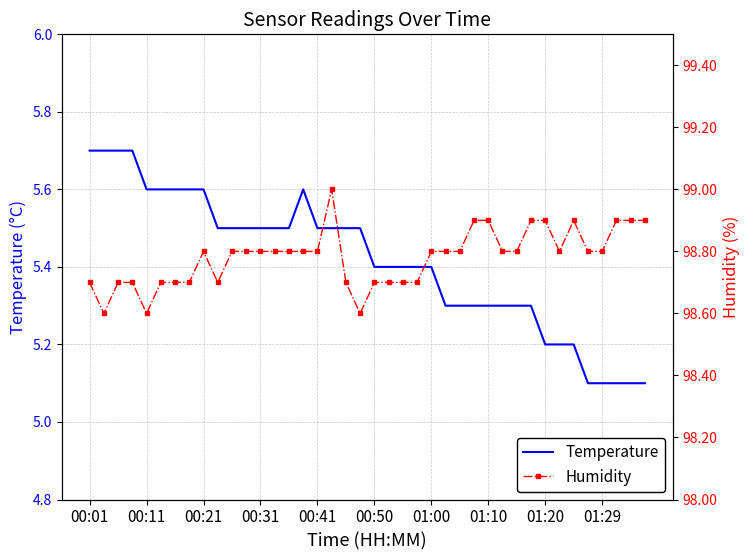

How many interior local valleys does the Humidity series have?

5